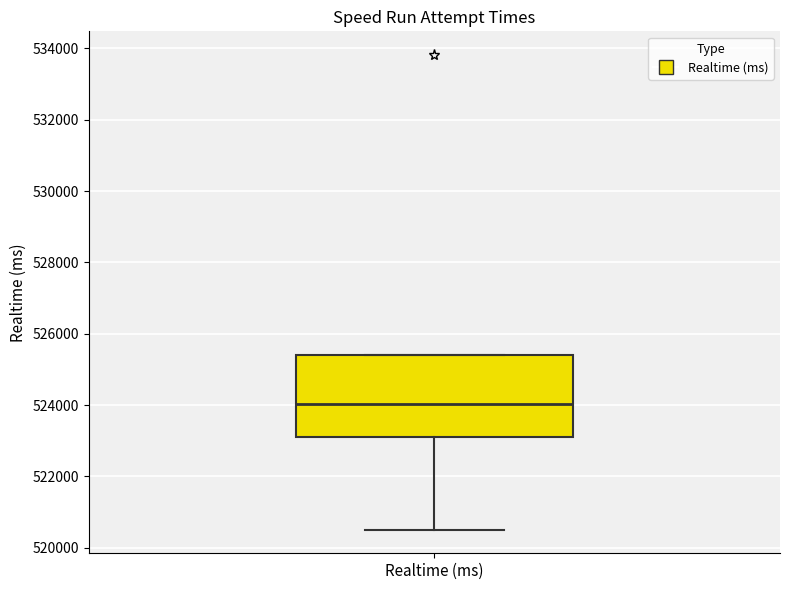

Where is the upper edge of the box for Realtime (ms) on the y-axis? The values are not printed on the chart, so give them approximately, as read against the axis.

525400